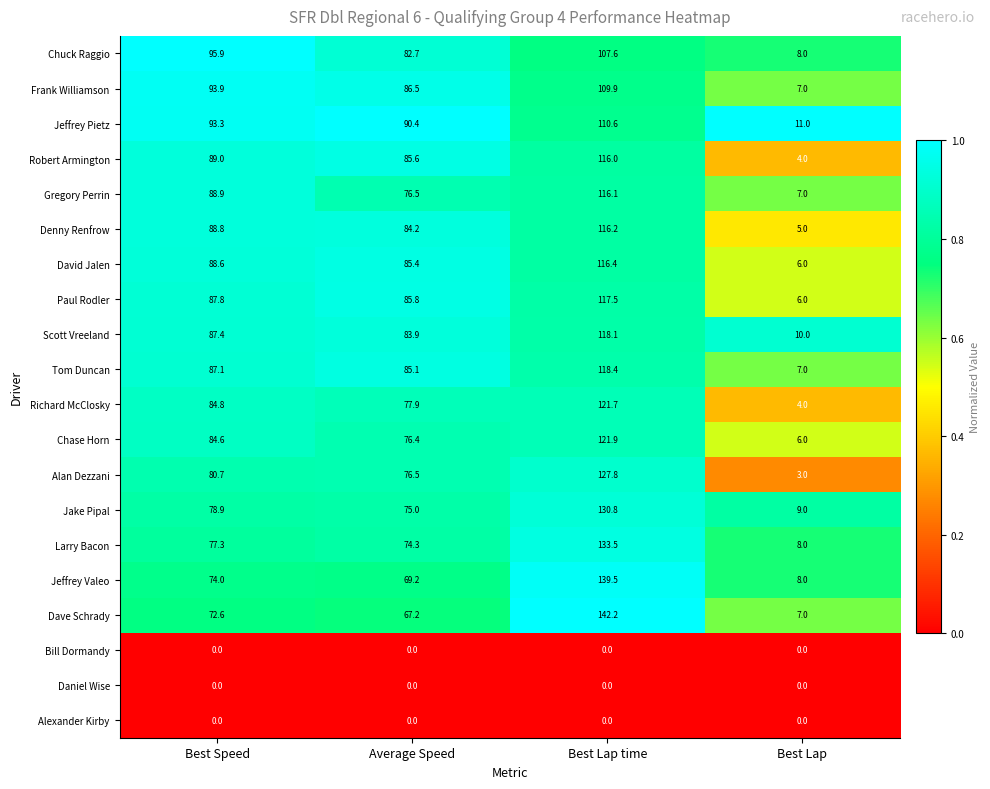

At which label is Chuck Raggio closest to 57?

Average Speed